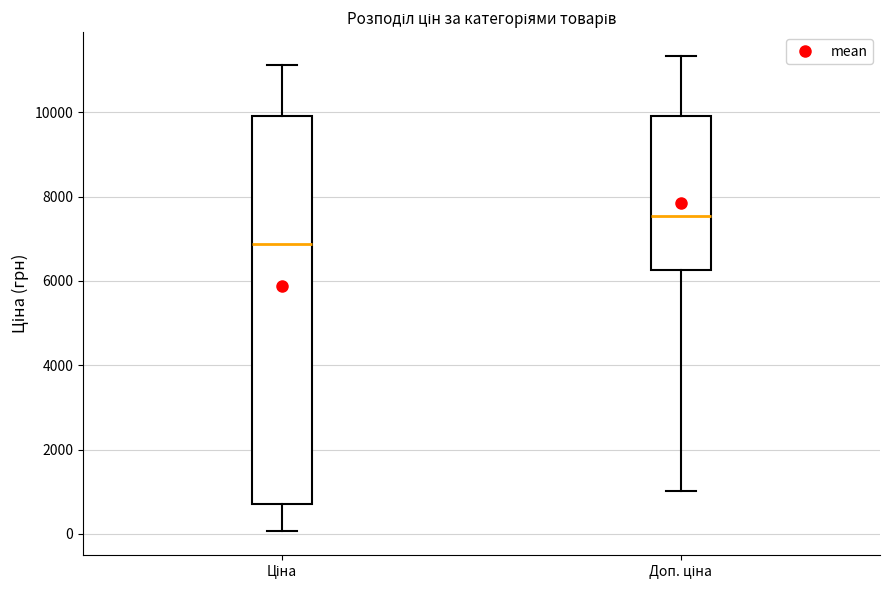

Where does the median line of the box for Ціна sit on the y-axis? The values are not printed on the chart, so give them approximately, as read against the axis.

6800